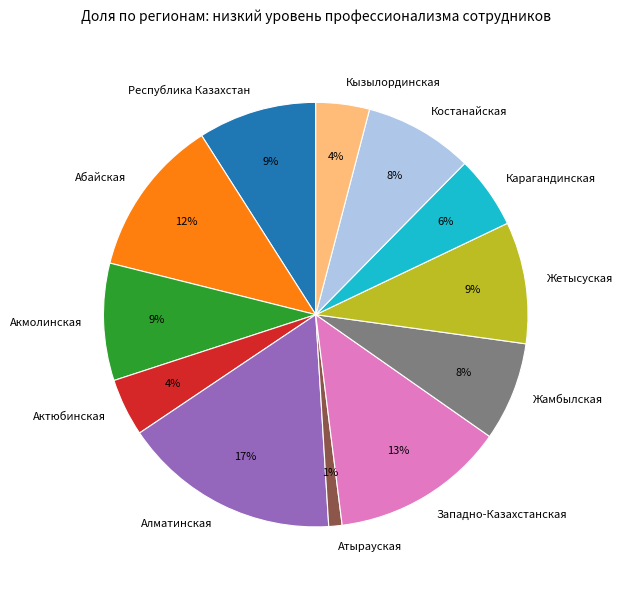

How many segments does this pie chart have?

12